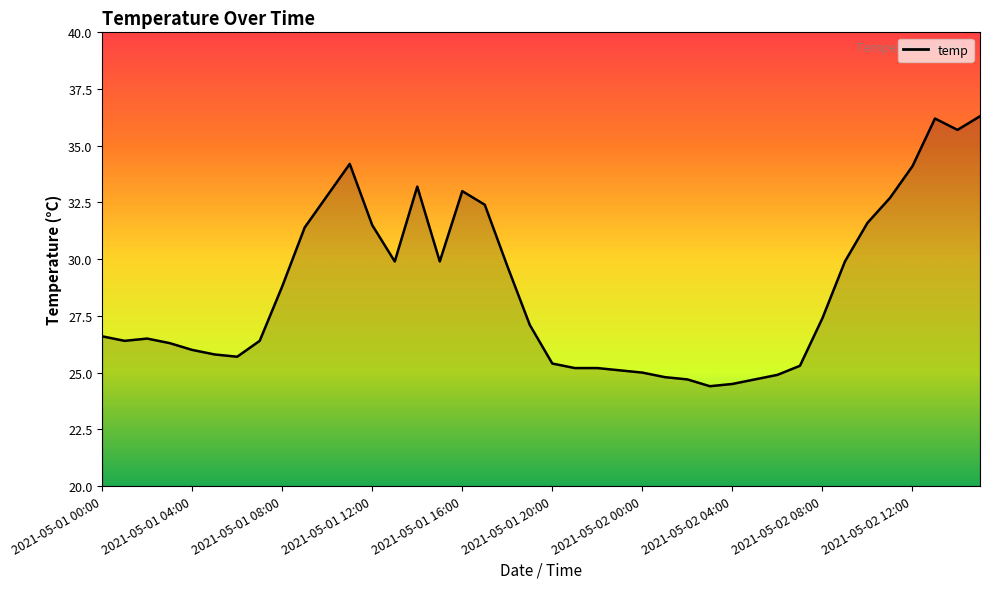

What is the smallest value displayed?

24.4